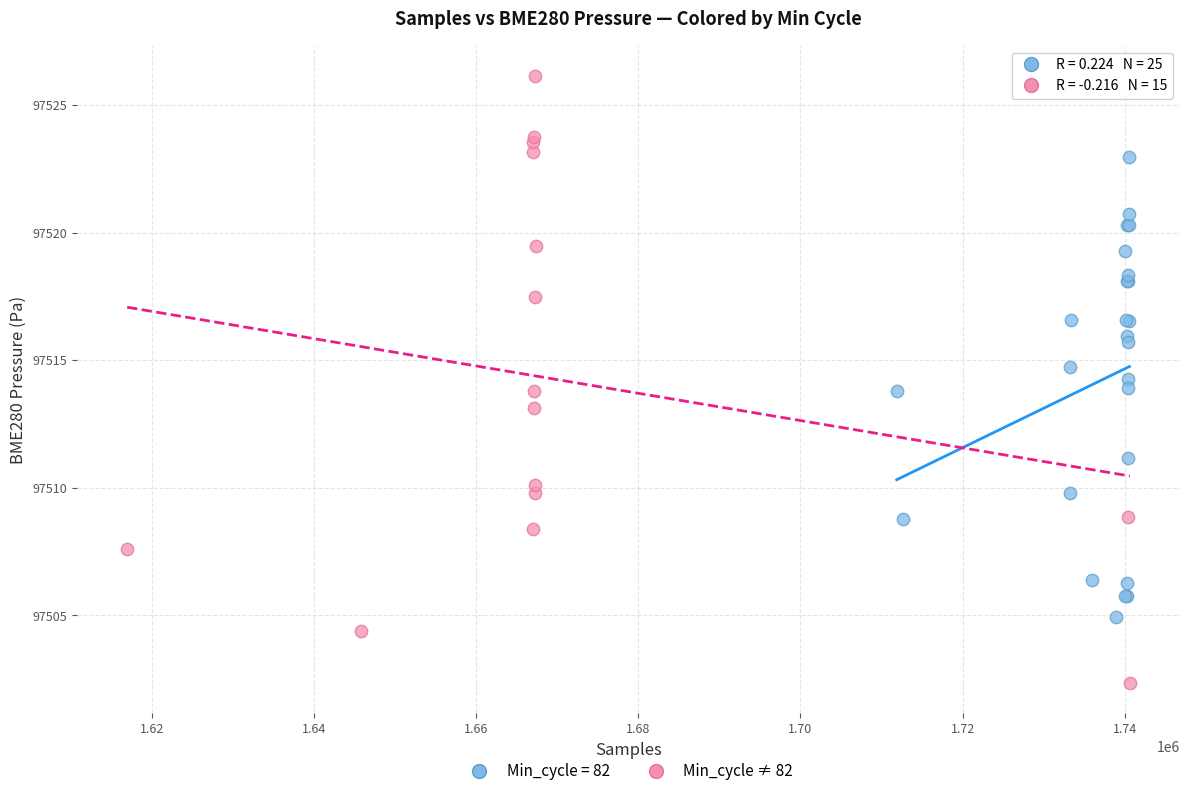

Which series has the largest Y range (max minus min)?

Min_cycle ≠ 82